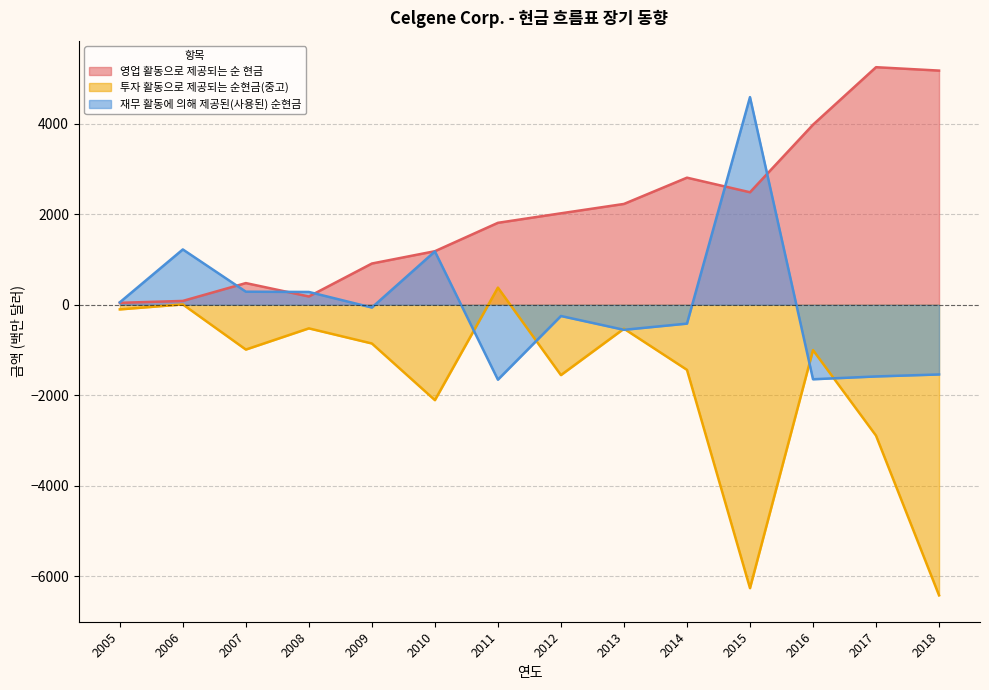

Reading right to left, extract all data points from this chart.

영업 활동으로 제공되는 순 현금: 2018=5171	2017=5246	2016=3976	2015=2484	2014=2806	2013=2226	2012=2019	2011=1809	2010=1182	2009=910	2008=182	2007=478	2006=84	2005=42
투자 활동으로 제공되는 순현금(중고): 2018=-6418	2017=-2891	2016=-1002	2015=-6259	2014=-1438	2013=-529	2012=-1554	2011=378	2010=-2107	2009=-856	2008=-522	2007=-990	2006=7	2005=-103
재무 활동에 의해 제공된(사용된) 순현금: 2018=-1540	2017=-1584	2016=-1646	2015=4585	2014=-417	2013=-554	2012=-249	2011=-1655	2010=1177	2009=-62	2008=282	2007=288	2006=1221	2005=53